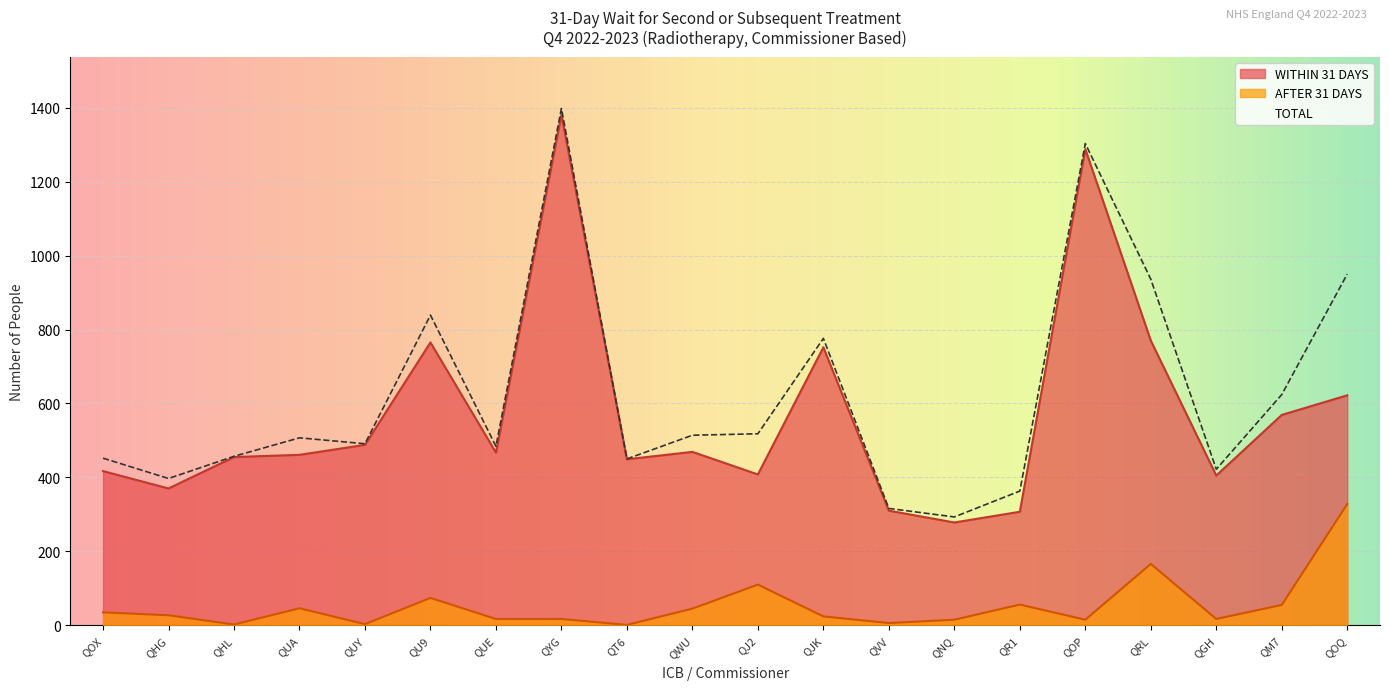

List the series in order of their peak value, lowest first.

AFTER 31 DAYS, WITHIN 31 DAYS, TOTAL